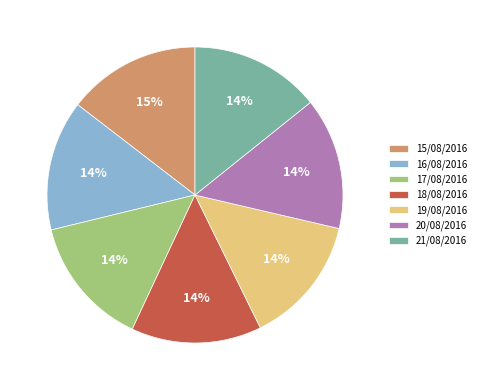

Is it true that 17/08/2016 is 25% of the pie?

False